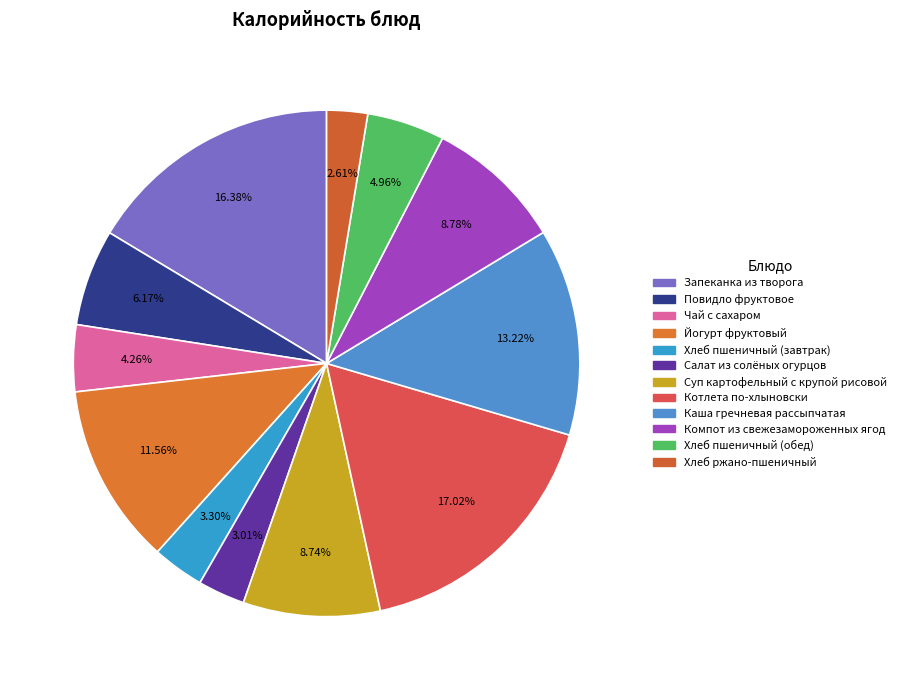

What is the ratio of the value at Йогурт фруктовый to the value at Котлета по-хлыновски?

0.7